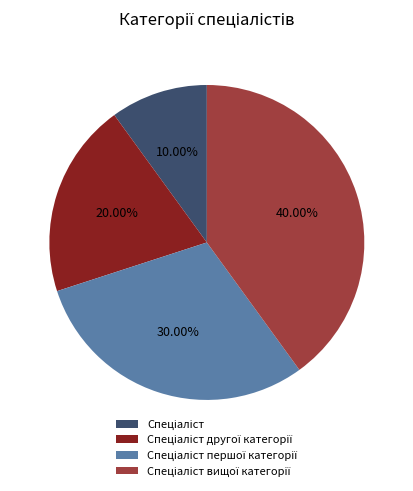

Does any single category account for the majority?

No